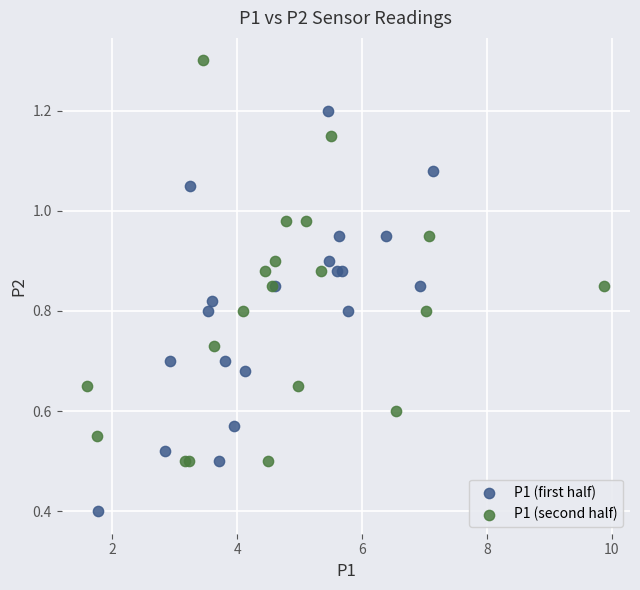

Which series reaches the maximum Y coordinate?

P1 (second half)